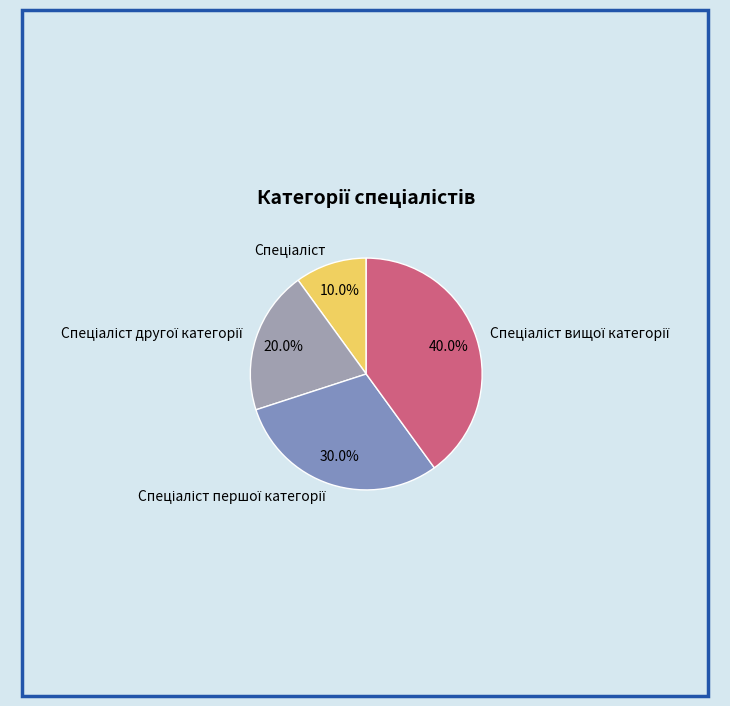

Does any single category account for the majority?

No